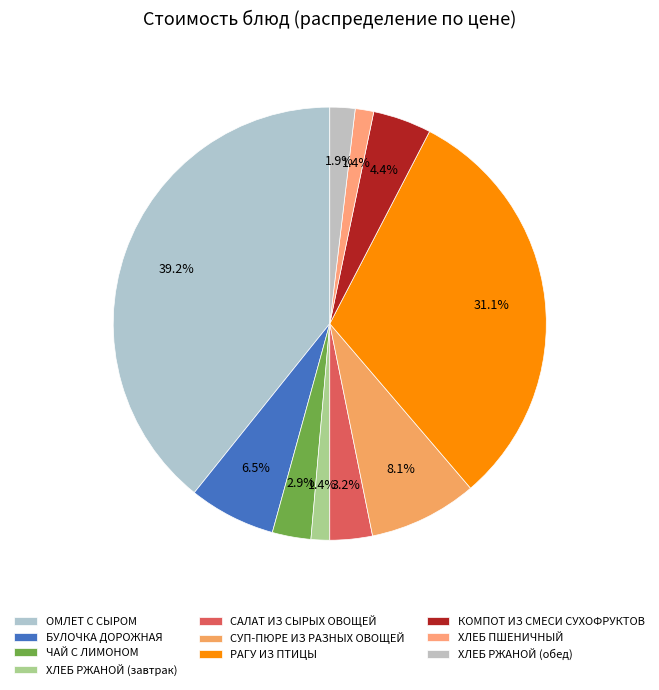

Is ОМЛЕТ С СЫРОМ the majority of the pie?

No